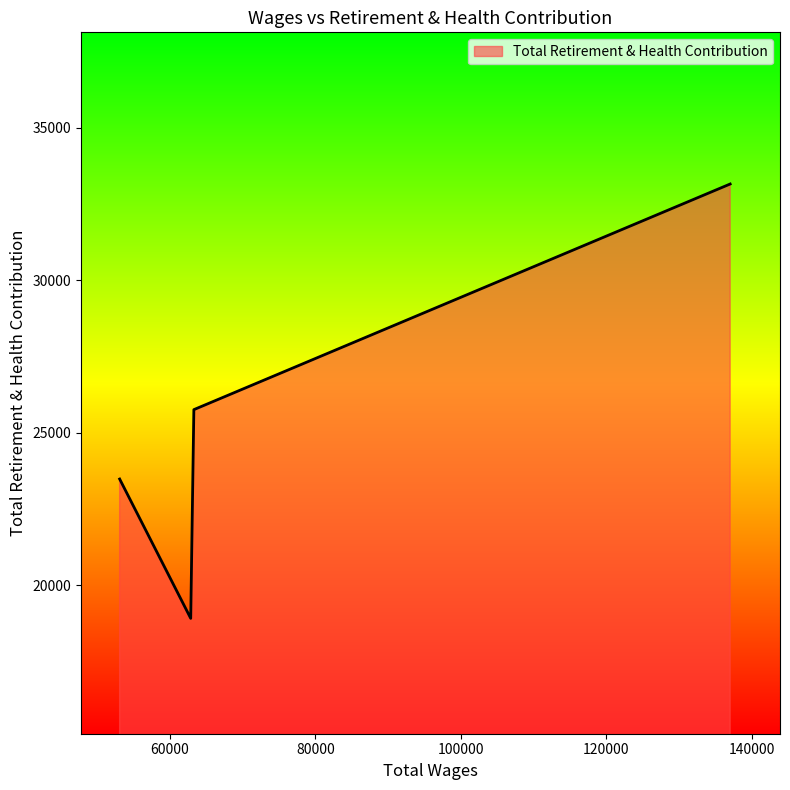

What is the minimum value shown in the chart?

18910